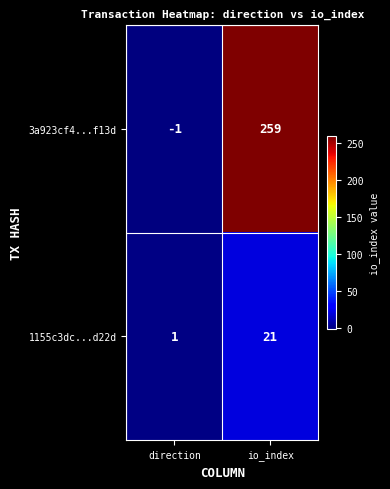

At which category does the chart reach its peak across all series?

io_index